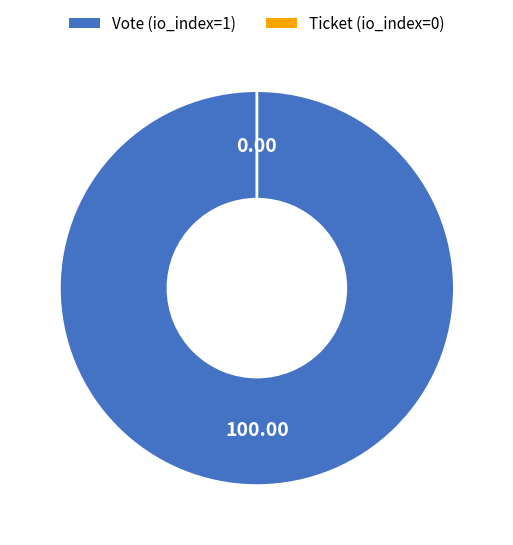

Count the number of slices in the pie.

2